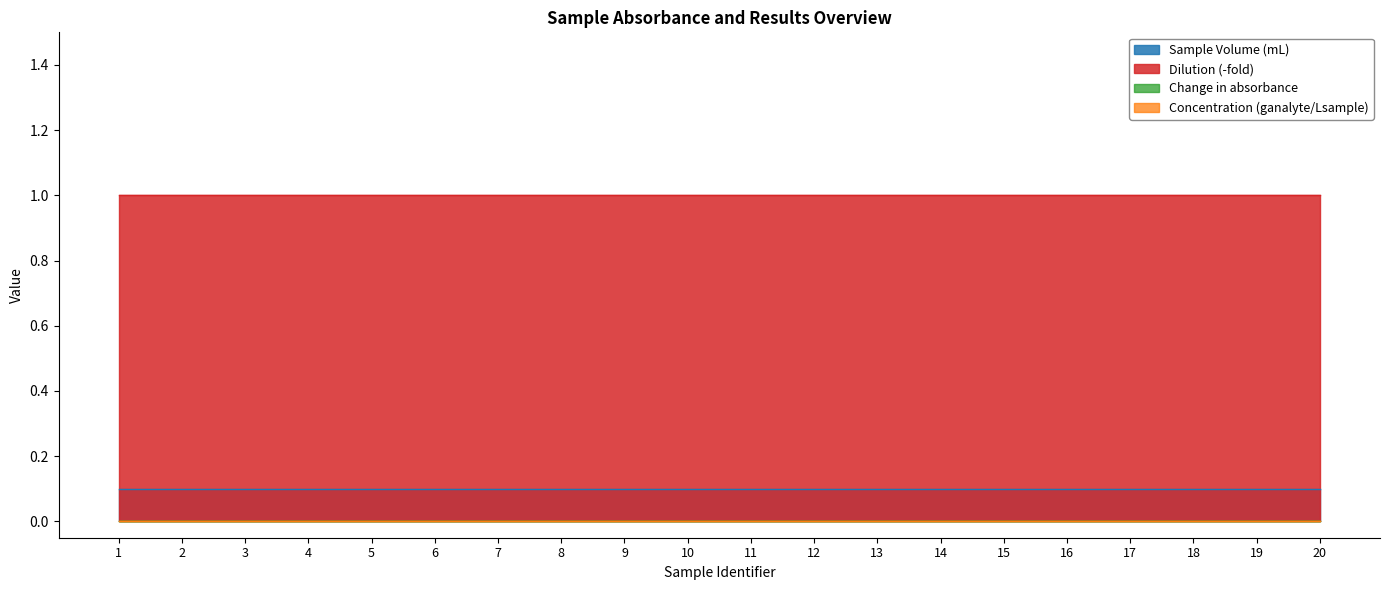

Which series changed the most between 10 and 17?

Sample Volume (mL)